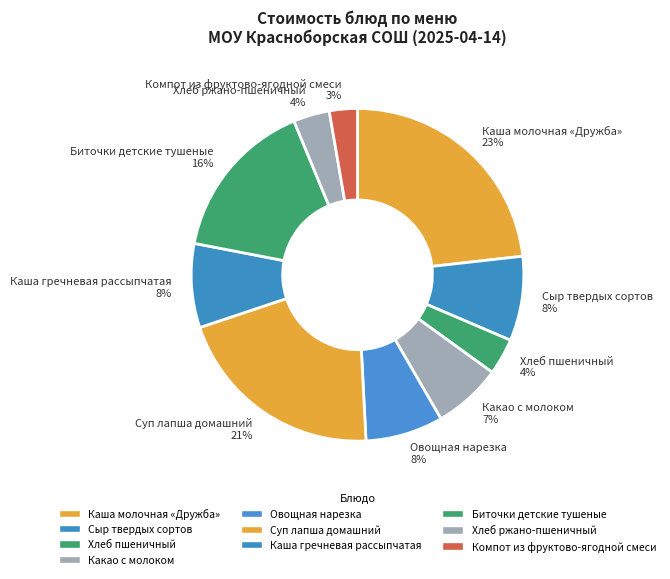

The Суп лапша домашний slice represents 31% of the pie. True or false?

False